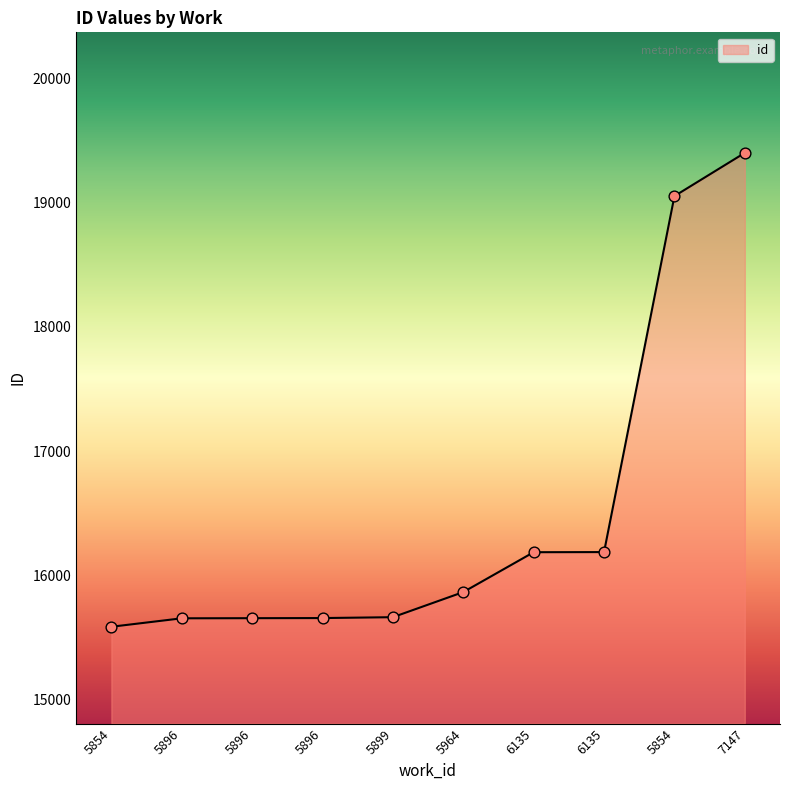

How many lines are shown in the chart?

1